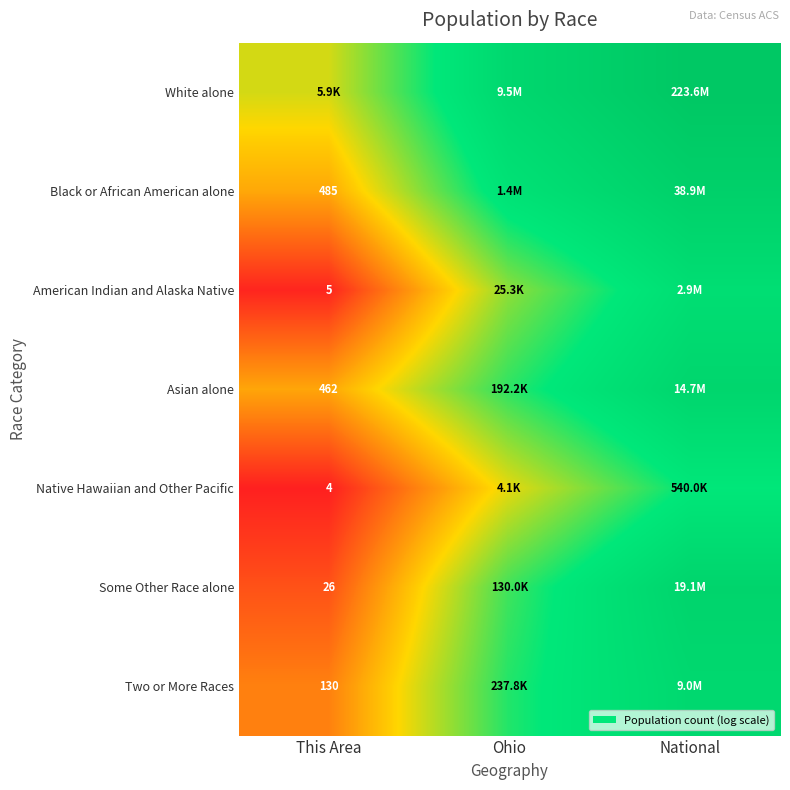

Rank the series by their maximum value, from highest to lowest.

White alone, Black or African American alone, Some Other Race alone, Asian alone, Two or More Races, American Indian and Alaska Native, Native Hawaiian and Other Pacific